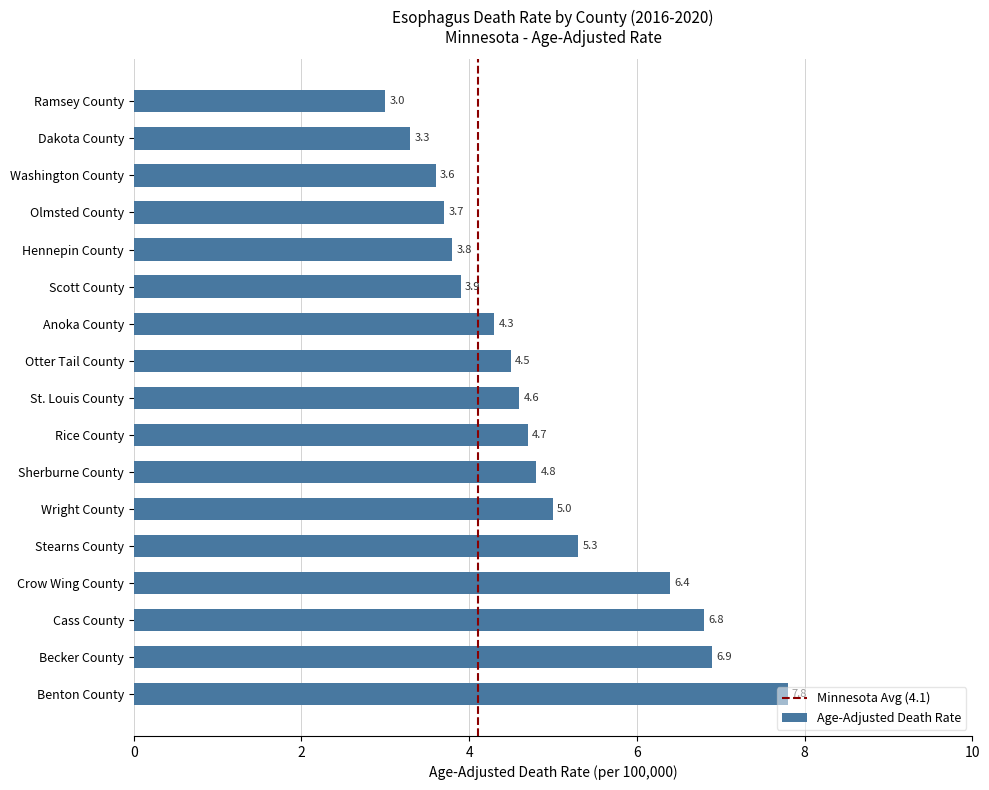

List the labels in order of value, smallest first.

Ramsey County, Dakota County, Washington County, Olmsted County, Hennepin County, Scott County, Anoka County, Otter Tail County, St. Louis County, Rice County, Sherburne County, Wright County, Stearns County, Crow Wing County, Cass County, Becker County, Benton County